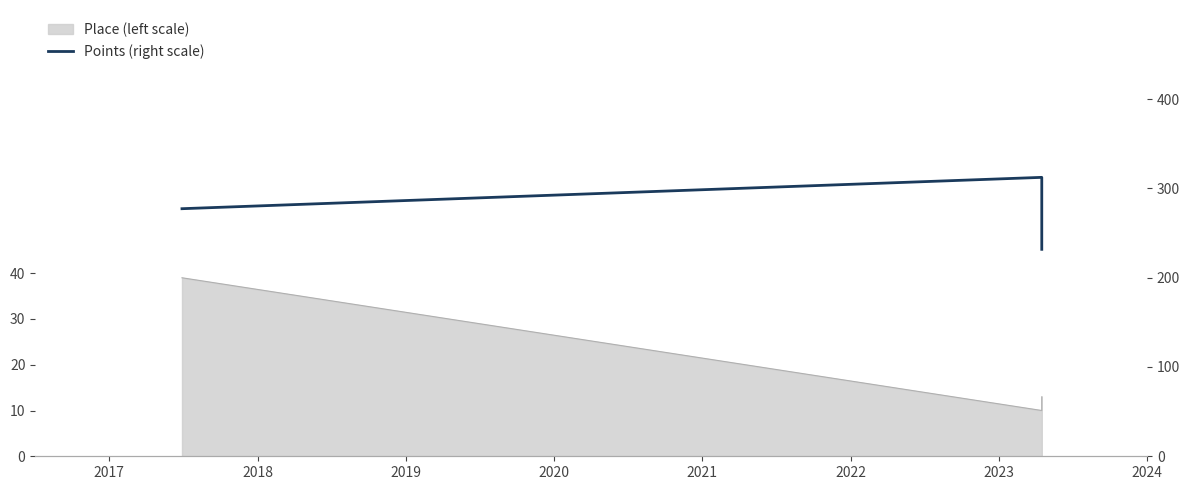

What is the sum of all values?

821.3